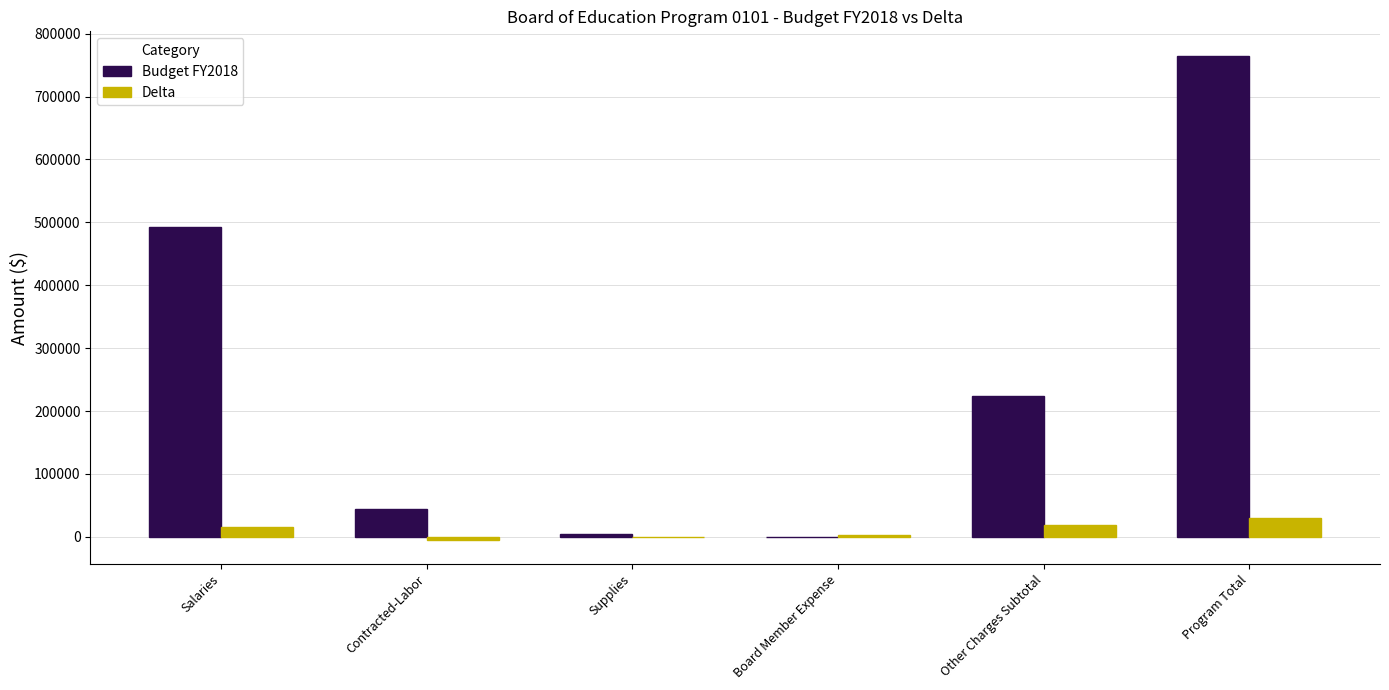

What is the maximum value for Delta?

30220